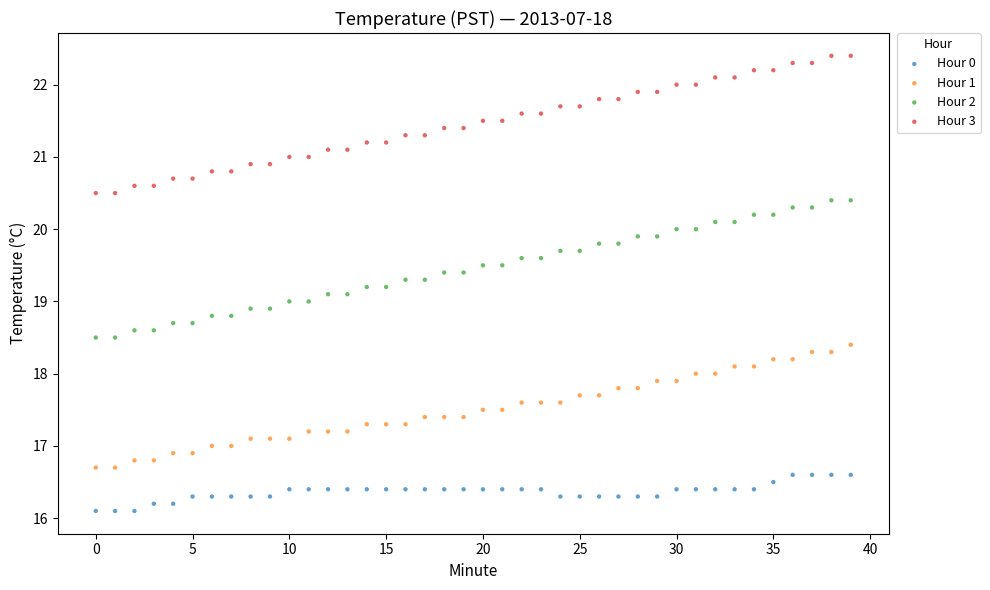

Which series reaches the minimum Y coordinate?

Hour 0